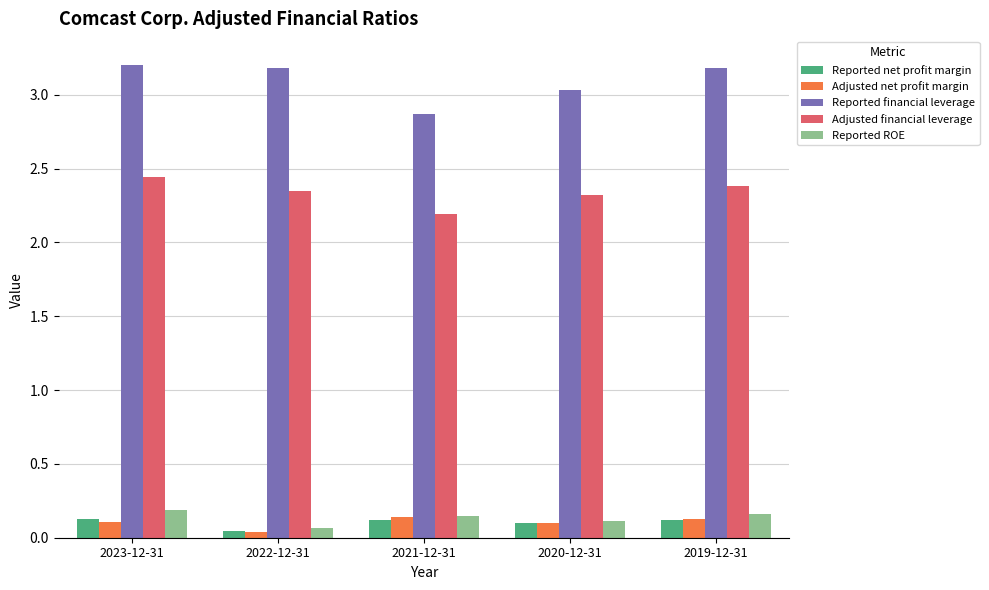

What is the sum of the Adjusted financial leverage values at 2021-12-31 and 2022-12-31?

4.5